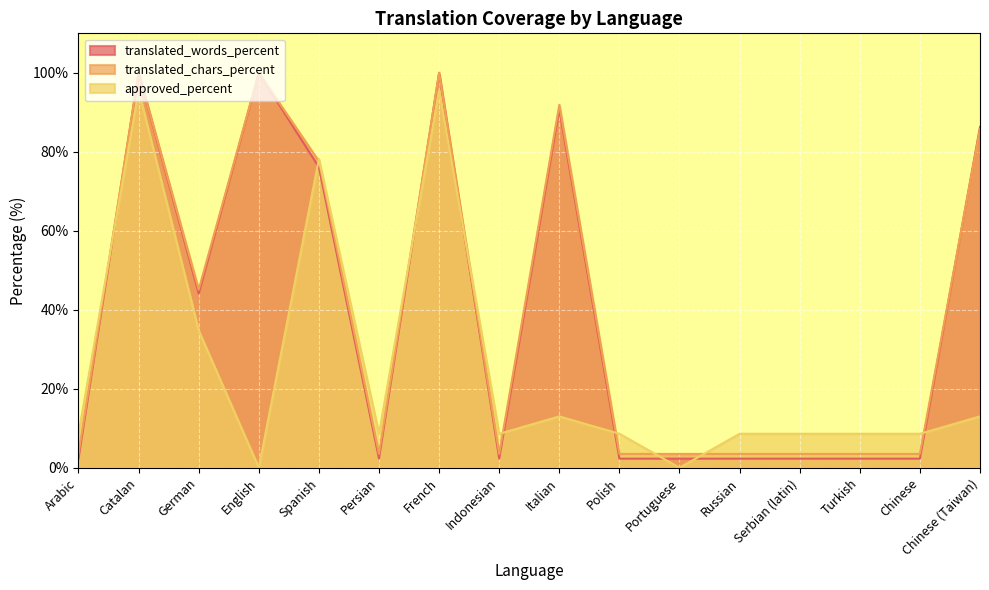

Which series has the widest spread of values?

translated_words_percent